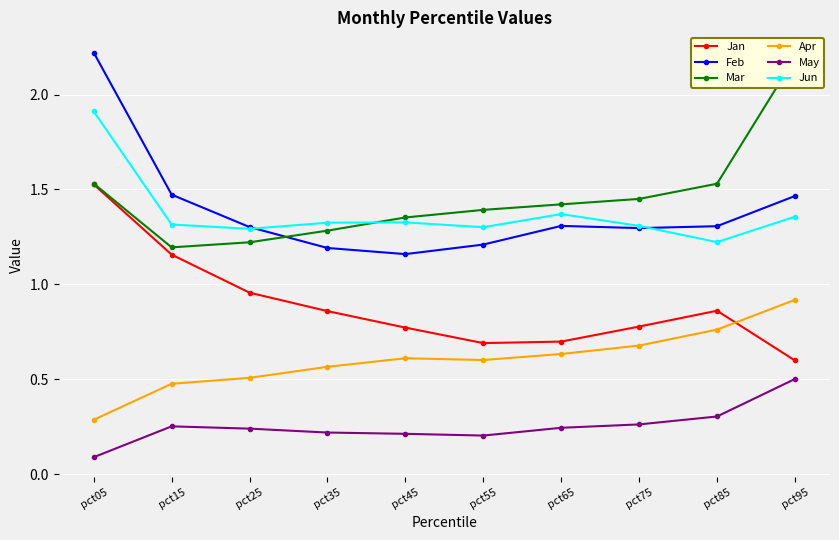

Count the Jun values in the range 1 to 2.

10